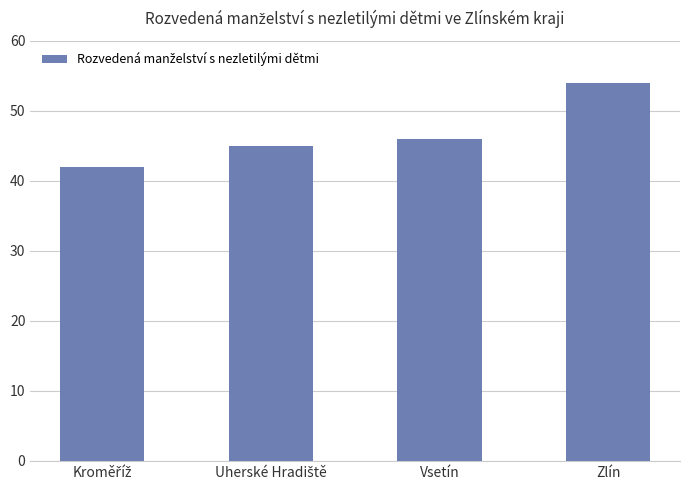

The chart shows a value of 46 at Vsetín. True or false?

True